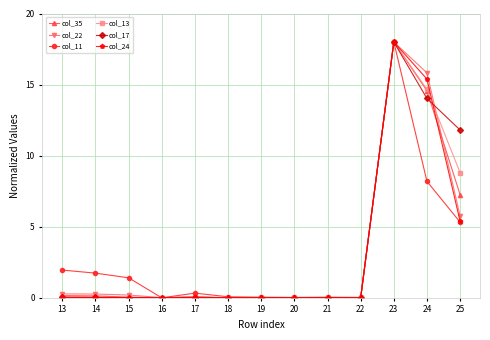

What is the sum of all col_17 values?

43.9